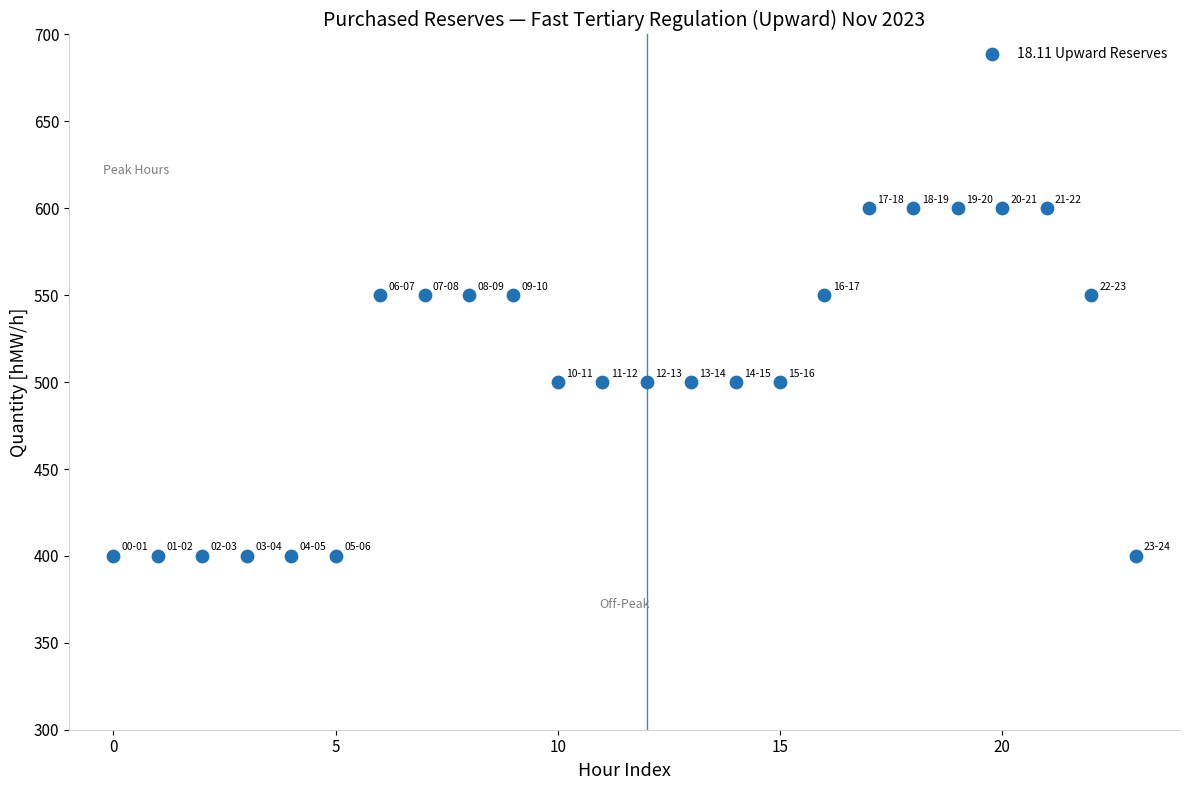

What is the range of Y values (max minus min)?

200